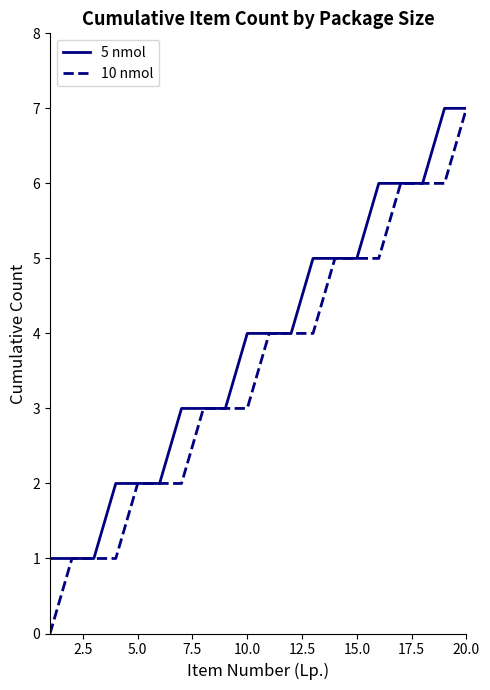

What is the maximum value for 10 nmol?

7